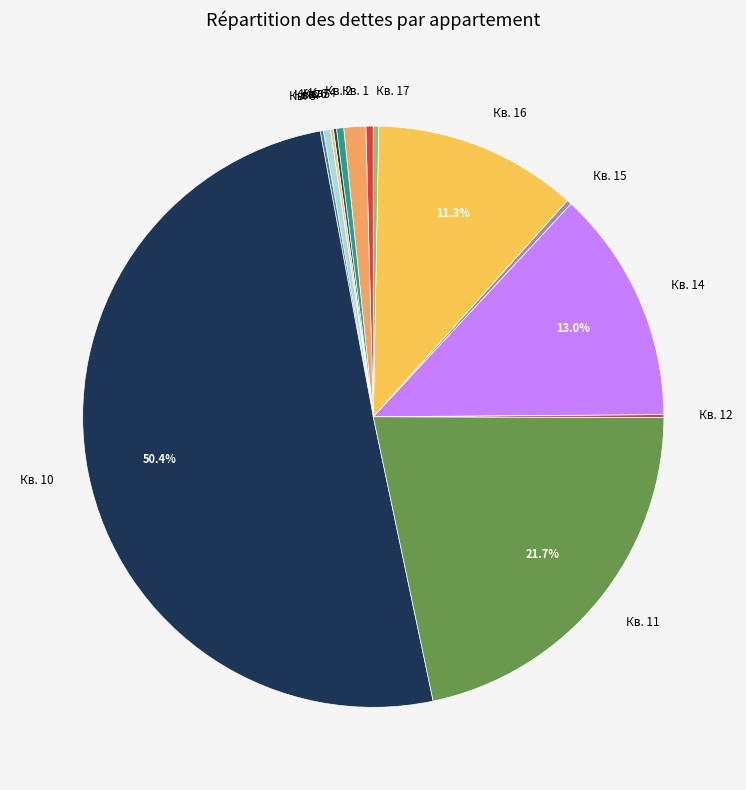

Which category has the biggest portion of the pie?

Кв. 10